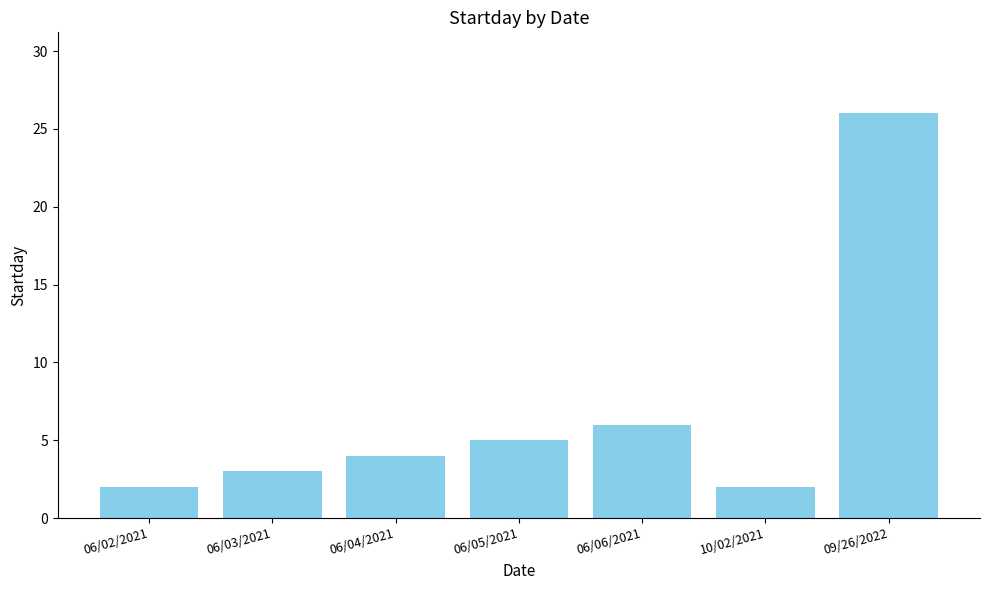

Which category has the highest value across all series?

09/26/2022